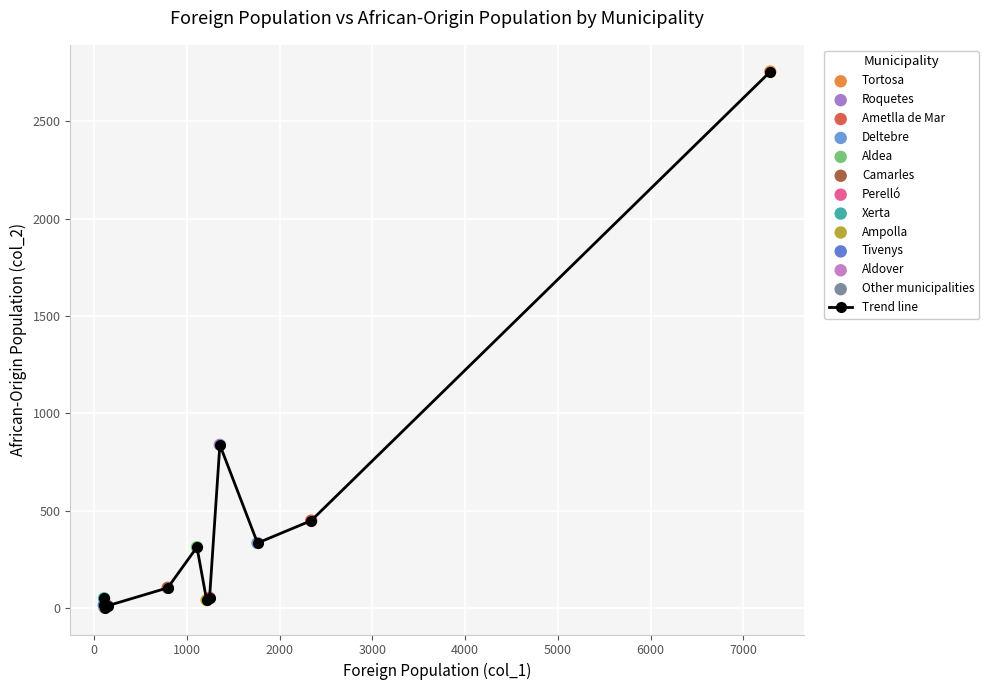

What is the maximum value shown in the chart?

2754